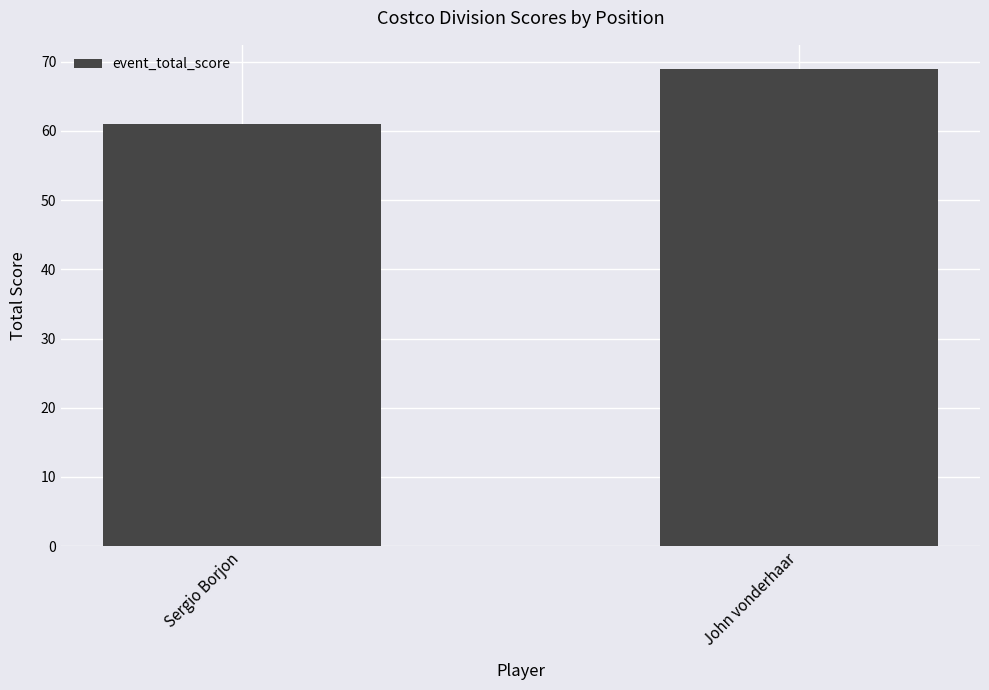

What is the value of the 1st bar from the left?

61